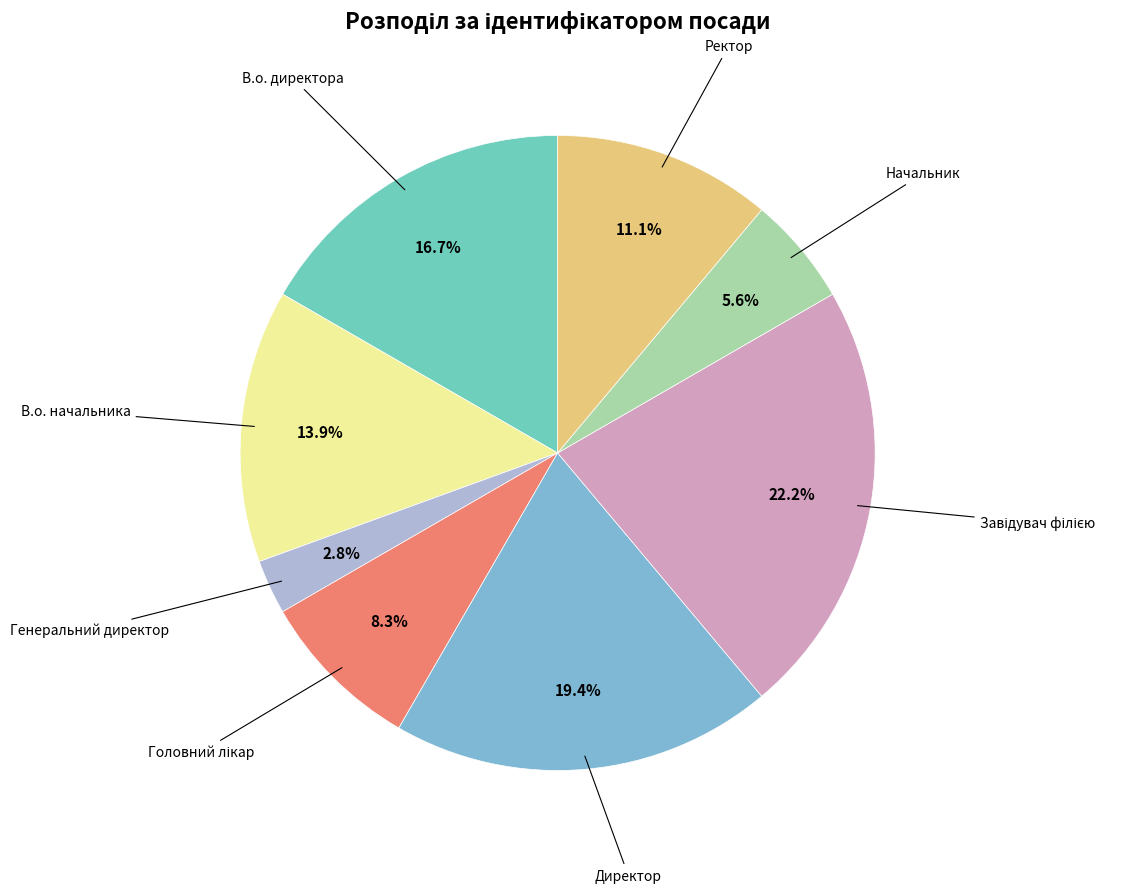

How many segments does this pie chart have?

8